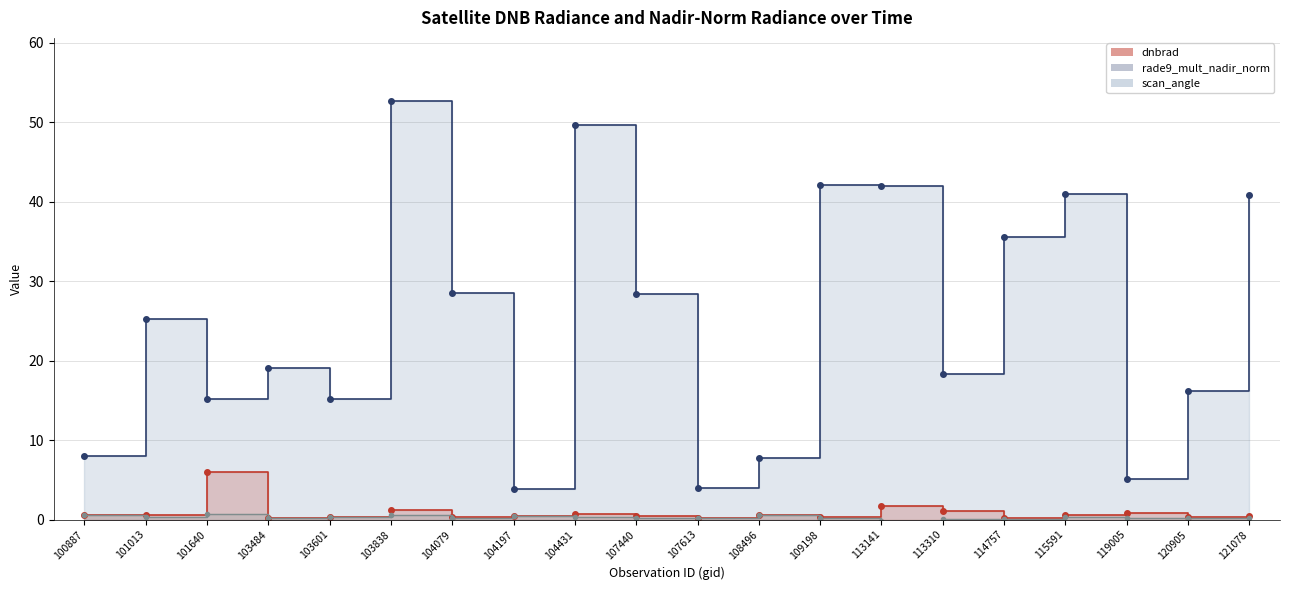

List the series in order of their peak value, lowest first.

rade9_mult_nadir_norm, dnbrad, scan_angle